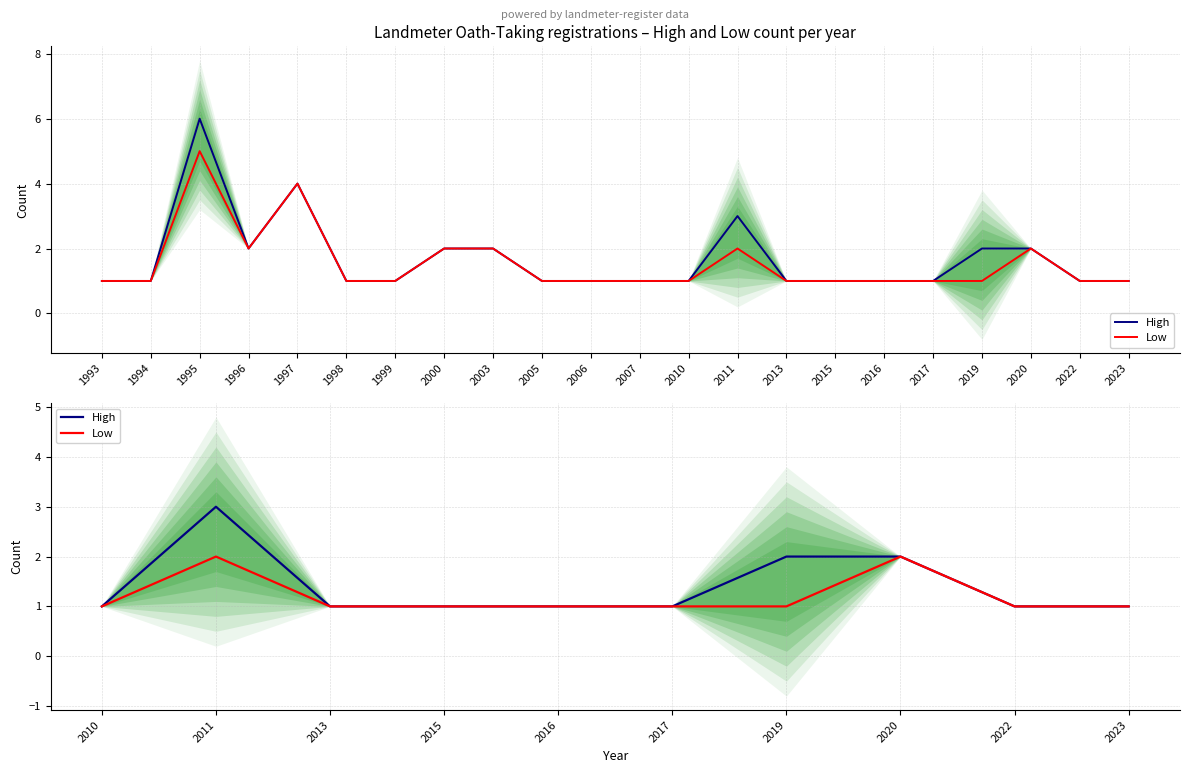

What is the value of the Low point at the 5th from the left?

1